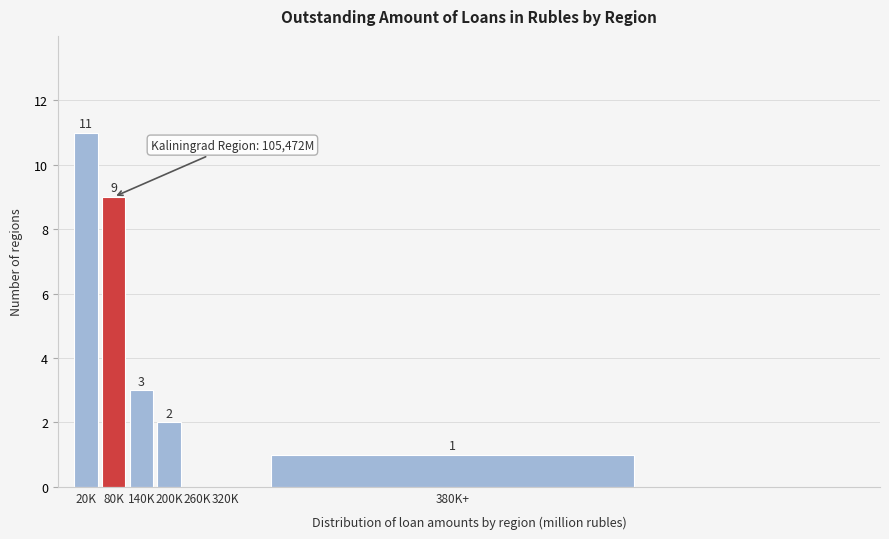

Reading right to left, list all the values displayed in this chart.

380K+=1	320K=0	260K=0	200K=2	140K=3	80K=9	20K=11